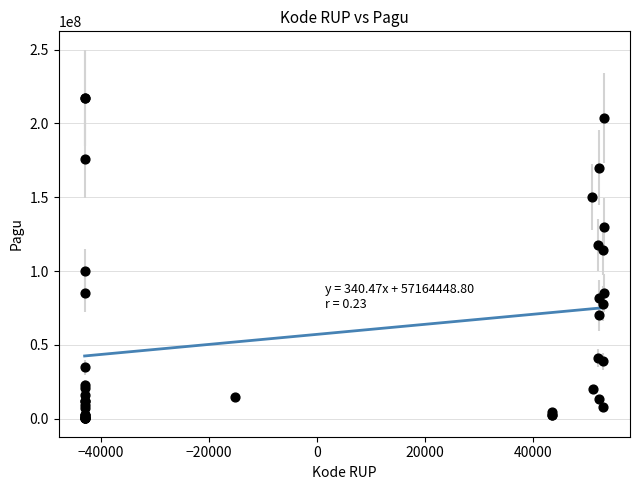

What Y value in the scatter plot is closest to 108830000?

114296000